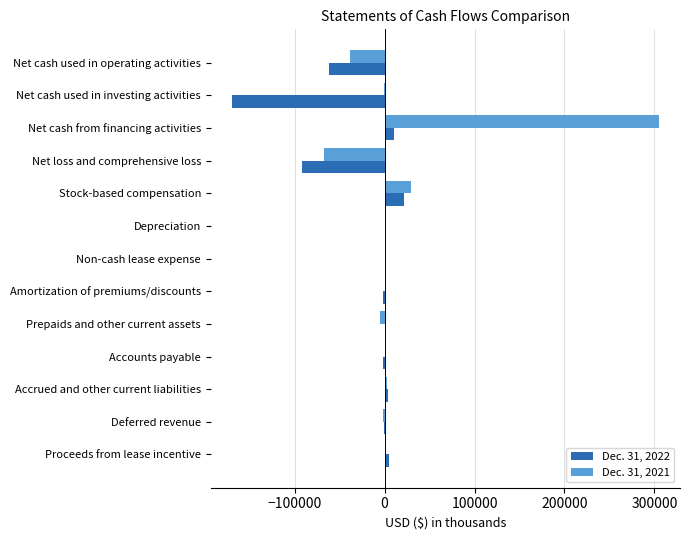

True or false: Dec. 31, 2021 has a value of -20056 at Net cash used in operating activities.

False